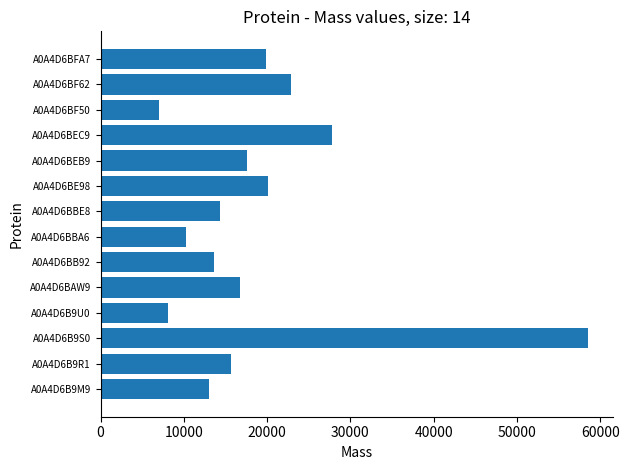

What is the smallest value displayed?

6984.0